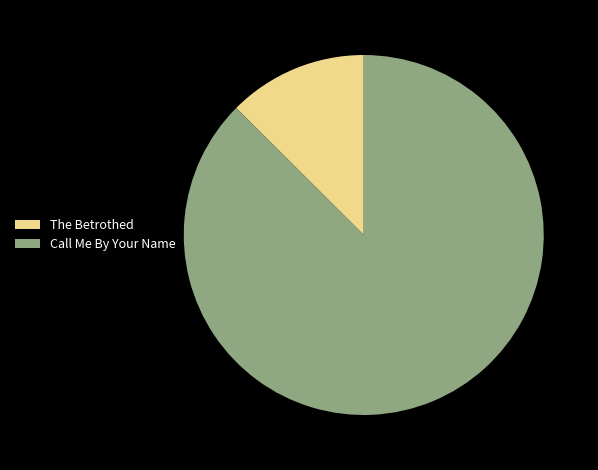

Do Call Me By Your Name and The Betrothed together represent more than half of the pie?

Yes